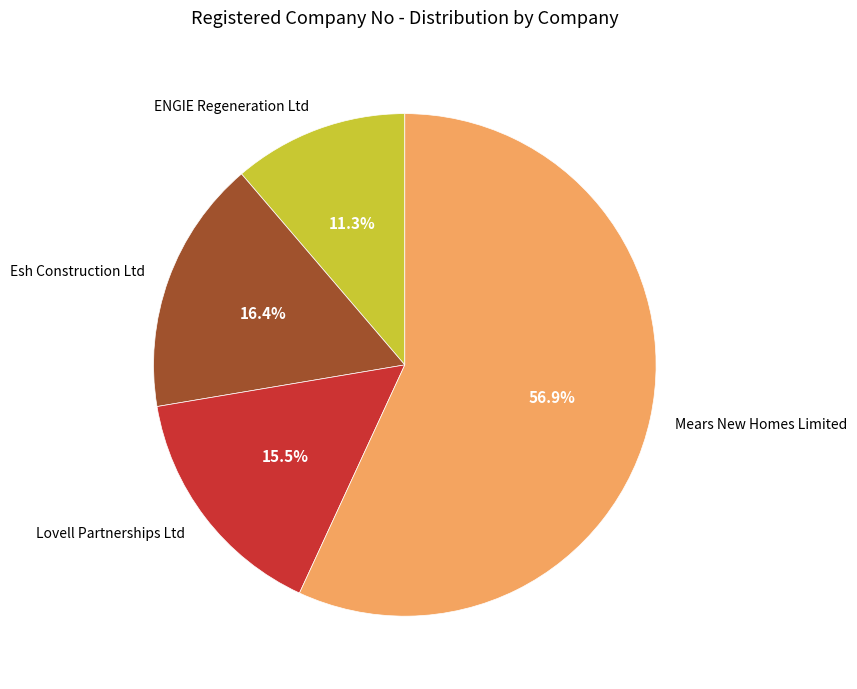

How many slices are in this pie chart?

4